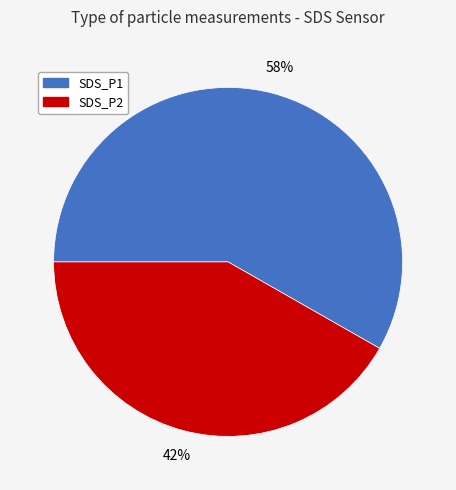

To the nearest percent, what is the combined percentage of SDS_P1 and SDS_P2?

100%